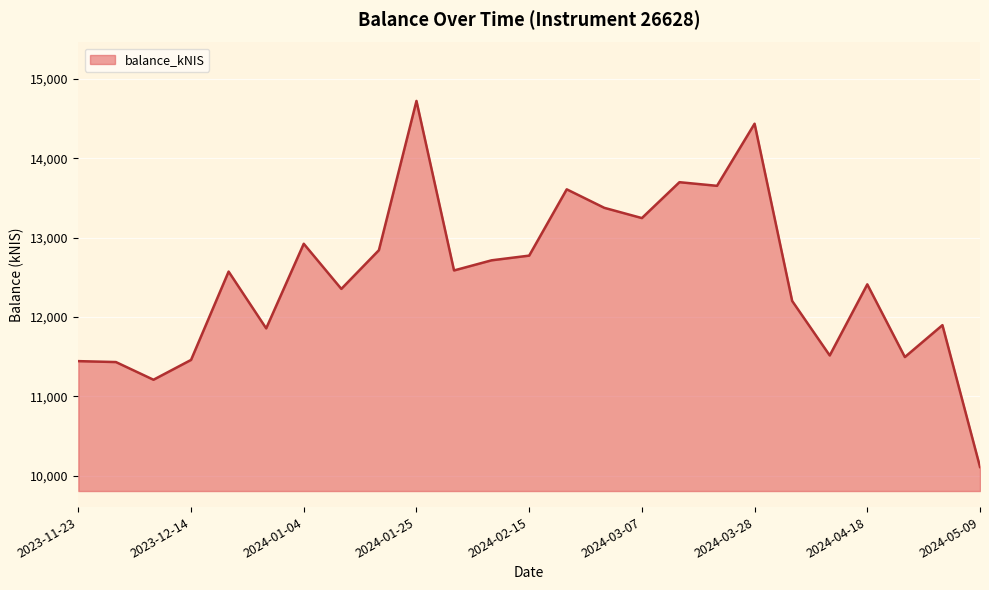

What is the greatest value displayed?

14722.8